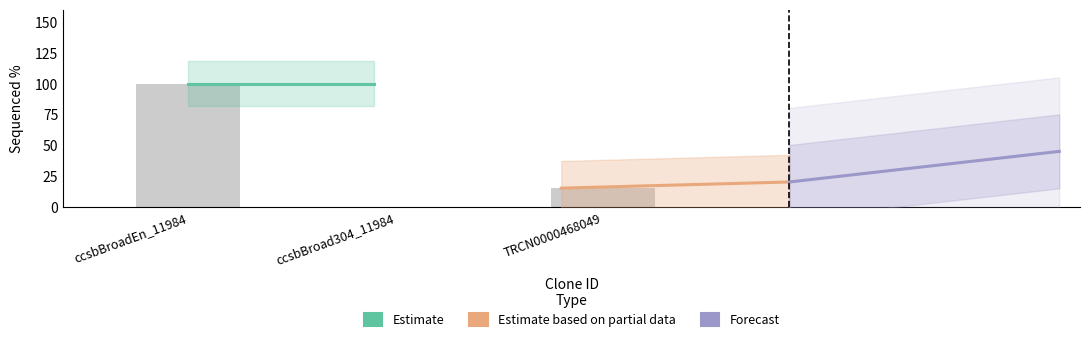

What is the average value?

38.4